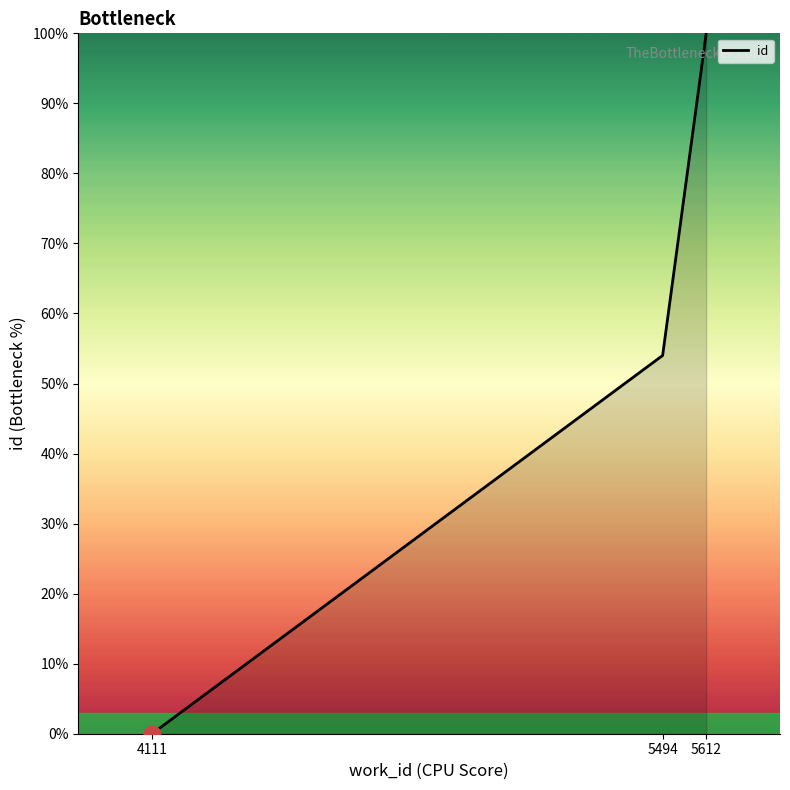

What is the difference between the second highest and minimum values?

54.0